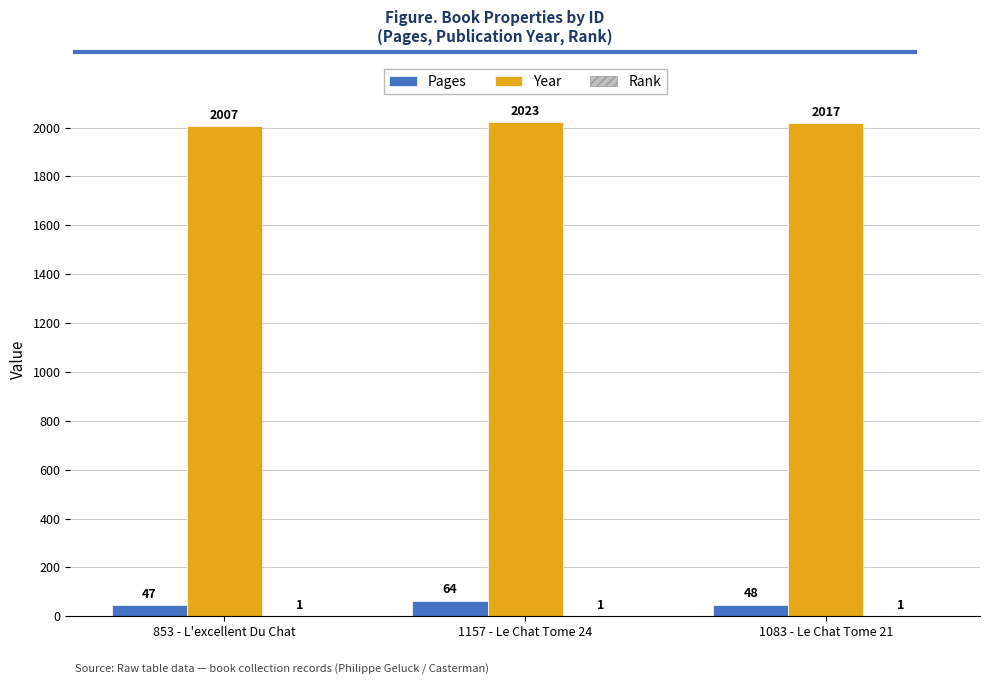

What is the difference between the Year values at 1157 - Le Chat Tome 24 and 853 - L'excellent Du Chat?

16